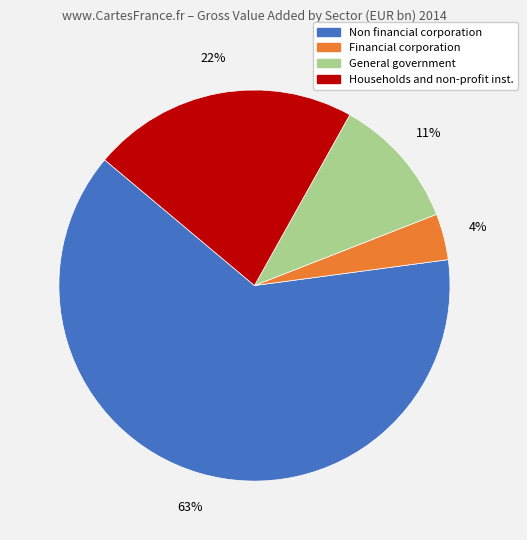

Which slice represents more than half of the pie?

Non financial corporation